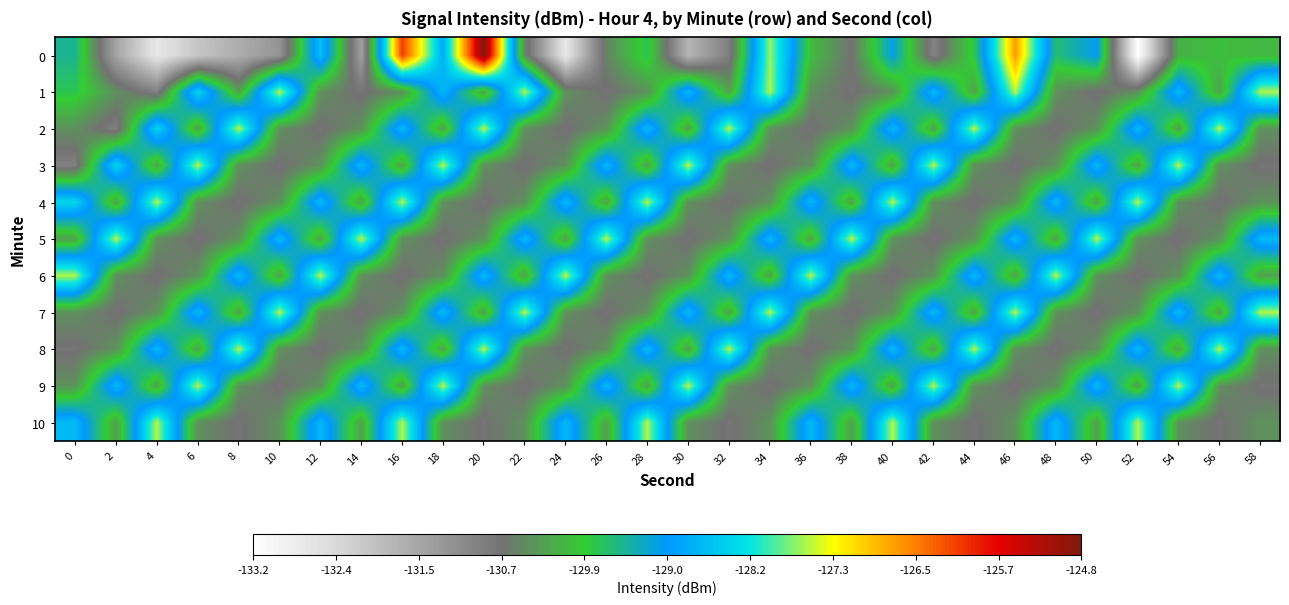

Reading left to right, extract all data points from this chart.

0: 0=-129.5	2=-131.5	4=-132.7	6=-132.1	8=-131.7	10=-131.2	12=-128.6	14=-131.4	16=-126.1	18=-128.8	20=-124.8	22=-130.5	24=-132.7	26=-130.5	28=-129.7	30=-131.8	32=-130.9	34=-127.7	36=-130.0	38=-130.7	40=-129.1	42=-131.0	44=-129.7	46=-126.7	48=-129.6	50=-129.1	52=-133.2	54=-130.1	56=-130.0	58=-130.0
1: 0=-129.7	2=-130.4	4=-130.9	6=-128.3	8=-130.3	10=-127.6	12=-130.4	14=-130.7	16=-130.4	18=-128.6	20=-130.3	22=-127.6	24=-130.4	26=-130.7	28=-130.4	30=-128.6	32=-130.3	34=-127.6	36=-130.4	38=-130.7	40=-130.4	42=-128.6	44=-130.3	46=-127.6	48=-130.4	50=-130.7	52=-130.4	54=-128.6	56=-130.3	58=-127.6
2: 0=-130.4	2=-130.9	4=-128.3	6=-130.3	8=-127.6	10=-130.4	12=-130.7	14=-130.4	16=-128.6	18=-130.3	20=-127.6	22=-130.4	24=-130.7	26=-130.4	28=-128.6	30=-130.3	32=-127.6	34=-130.4	36=-130.7	38=-130.4	40=-128.6	42=-130.3	44=-127.6	46=-130.4	48=-130.7	50=-130.4	52=-128.6	54=-130.3	56=-127.6	58=-130.4
3: 0=-130.9	2=-128.3	4=-130.3	6=-127.6	8=-130.4	10=-130.7	12=-130.4	14=-128.6	16=-130.3	18=-127.6	20=-130.4	22=-130.7	24=-130.4	26=-128.6	28=-130.3	30=-127.6	32=-130.4	34=-130.7	36=-130.4	38=-128.6	40=-130.3	42=-127.6	44=-130.4	46=-130.7	48=-130.4	50=-128.6	52=-130.3	54=-127.6	56=-130.4	58=-130.7
4: 0=-128.3	2=-130.3	4=-127.6	6=-130.4	8=-130.7	10=-130.4	12=-128.6	14=-130.3	16=-127.6	18=-130.4	20=-130.7	22=-130.4	24=-128.6	26=-130.3	28=-127.6	30=-130.4	32=-130.7	34=-130.4	36=-128.6	38=-130.3	40=-127.6	42=-130.4	44=-130.7	46=-130.4	48=-128.6	50=-130.3	52=-127.6	54=-130.4	56=-130.7	58=-130.4
5: 0=-130.3	2=-127.6	4=-130.4	6=-130.7	8=-130.4	10=-128.6	12=-130.3	14=-127.6	16=-130.4	18=-130.7	20=-130.4	22=-128.6	24=-130.3	26=-127.6	28=-130.4	30=-130.7	32=-130.4	34=-128.6	36=-130.3	38=-127.6	40=-130.4	42=-130.7	44=-130.4	46=-128.6	48=-130.3	50=-127.6	52=-130.4	54=-130.7	56=-130.4	58=-128.6
6: 0=-127.6	2=-130.4	4=-130.7	6=-130.4	8=-128.6	10=-130.3	12=-127.6	14=-130.4	16=-130.7	18=-130.4	20=-128.6	22=-130.3	24=-127.6	26=-130.4	28=-130.7	30=-130.4	32=-128.6	34=-130.3	36=-127.6	38=-130.4	40=-130.7	42=-130.4	44=-128.6	46=-130.3	48=-127.6	50=-130.4	52=-130.7	54=-130.4	56=-128.6	58=-130.3
7: 0=-130.4	2=-130.7	4=-130.4	6=-128.6	8=-130.3	10=-127.6	12=-130.4	14=-130.7	16=-130.4	18=-128.6	20=-130.3	22=-127.6	24=-130.4	26=-130.7	28=-130.4	30=-128.6	32=-130.3	34=-127.6	36=-130.4	38=-130.7	40=-130.4	42=-128.6	44=-130.3	46=-127.6	48=-130.4	50=-130.7	52=-130.4	54=-128.6	56=-130.3	58=-127.6
8: 0=-130.7	2=-130.4	4=-128.6	6=-130.3	8=-127.6	10=-130.4	12=-130.7	14=-130.4	16=-128.6	18=-130.3	20=-127.6	22=-130.4	24=-130.7	26=-130.4	28=-128.6	30=-130.3	32=-127.6	34=-130.4	36=-130.7	38=-130.4	40=-128.6	42=-130.3	44=-127.6	46=-130.4	48=-130.7	50=-130.4	52=-128.6	54=-130.3	56=-127.6	58=-130.4
9: 0=-130.4	2=-128.6	4=-130.3	6=-127.6	8=-130.4	10=-130.7	12=-130.4	14=-128.6	16=-130.3	18=-127.6	20=-130.4	22=-130.7	24=-130.4	26=-128.6	28=-130.3	30=-127.6	32=-130.4	34=-130.7	36=-130.4	38=-128.6	40=-130.3	42=-127.6	44=-130.4	46=-130.7	48=-130.4	50=-128.6	52=-130.3	54=-127.6	56=-130.4	58=-130.7
10: 0=-128.6	2=-130.3	4=-127.6	6=-130.4	8=-130.7	10=-130.4	12=-128.6	14=-130.3	16=-127.6	18=-130.4	20=-130.7	22=-130.4	24=-128.6	26=-130.3	28=-127.6	30=-130.4	32=-130.7	34=-130.4	36=-128.6	38=-130.3	40=-127.6	42=-130.4	44=-130.7	46=-130.4	48=-128.6	50=-130.3	52=-127.6	54=-130.4	56=-130.7	58=-130.4